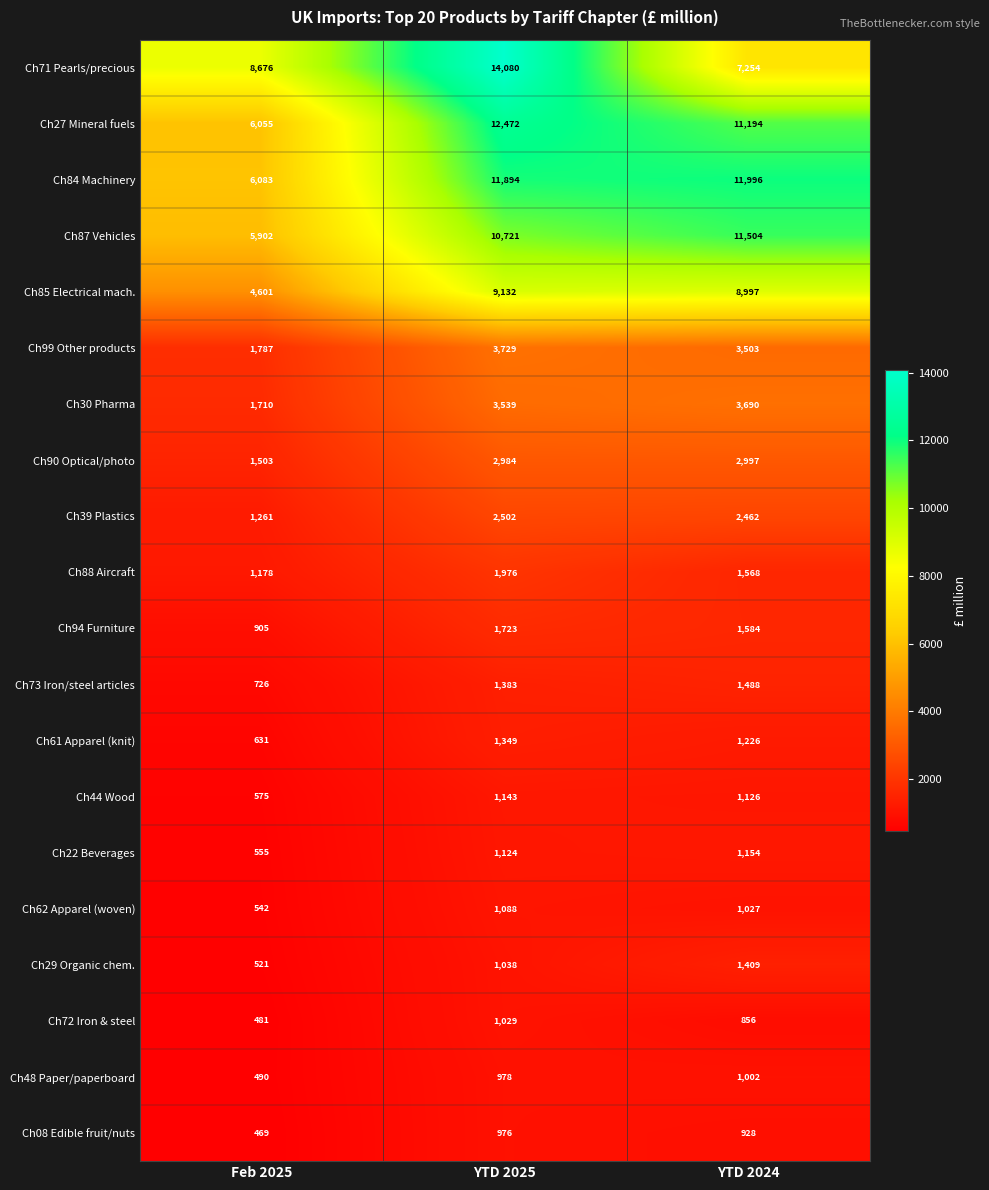

Which series has the largest total across all categories?

Ch71 Pearls/precious